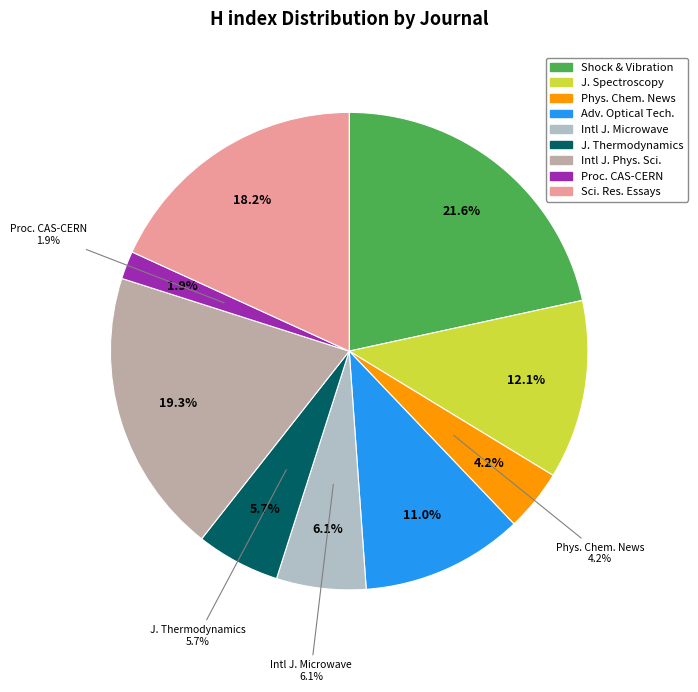

Do Journal of Thermodynamics and Proceedings of CAS-CERN together represent more than half of the pie?

No